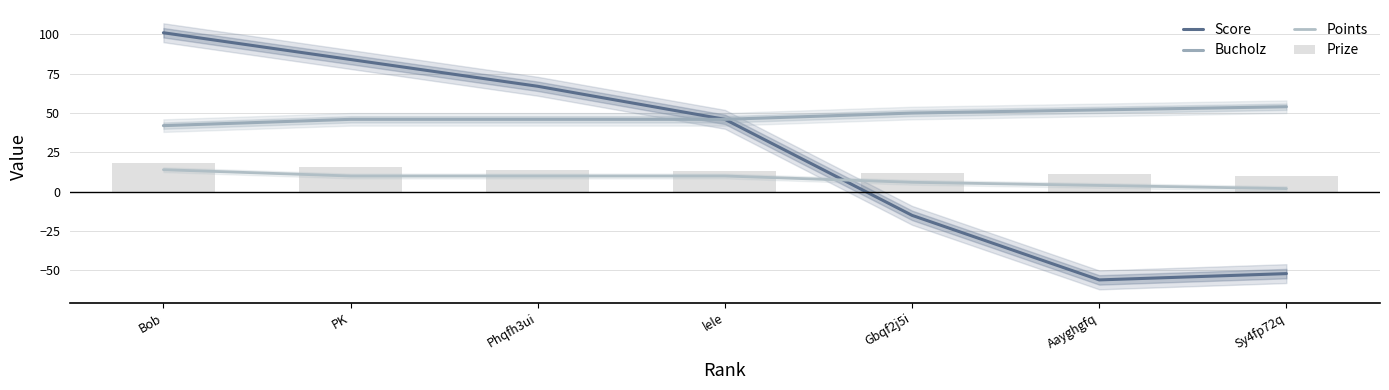

Between Phqfh3ui and Sy4fp72q, which series saw the biggest shift?

Score